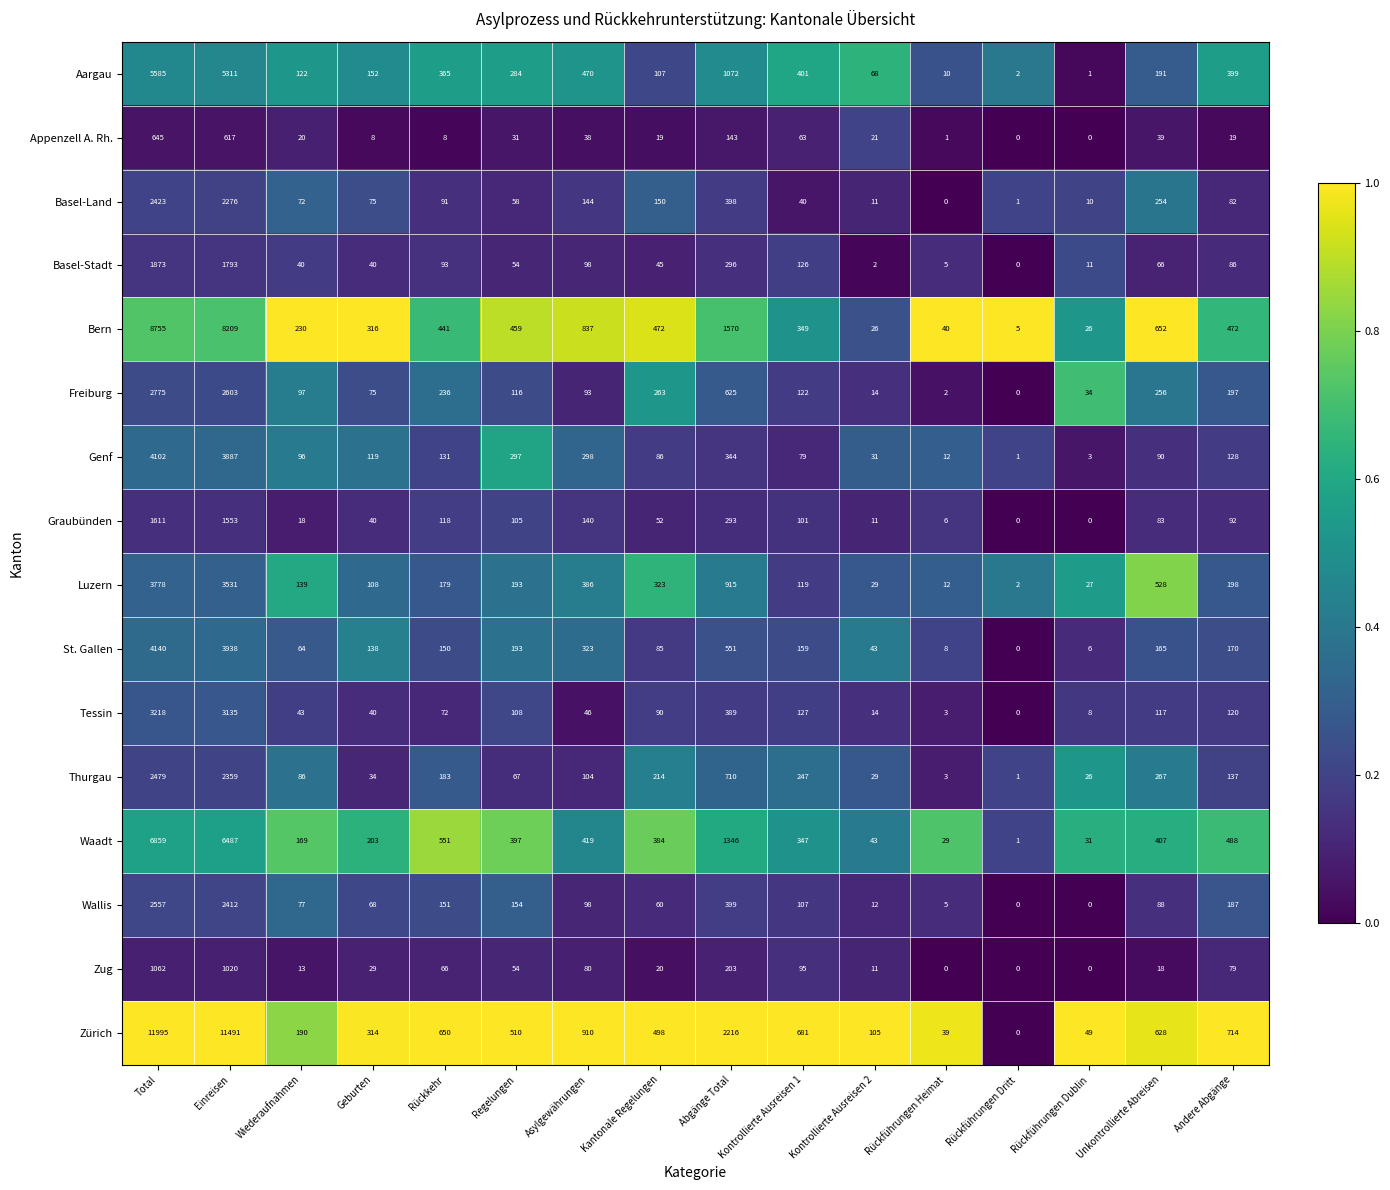

Read the Thurgau value at Abgänge Total, to the nearest 100.

700